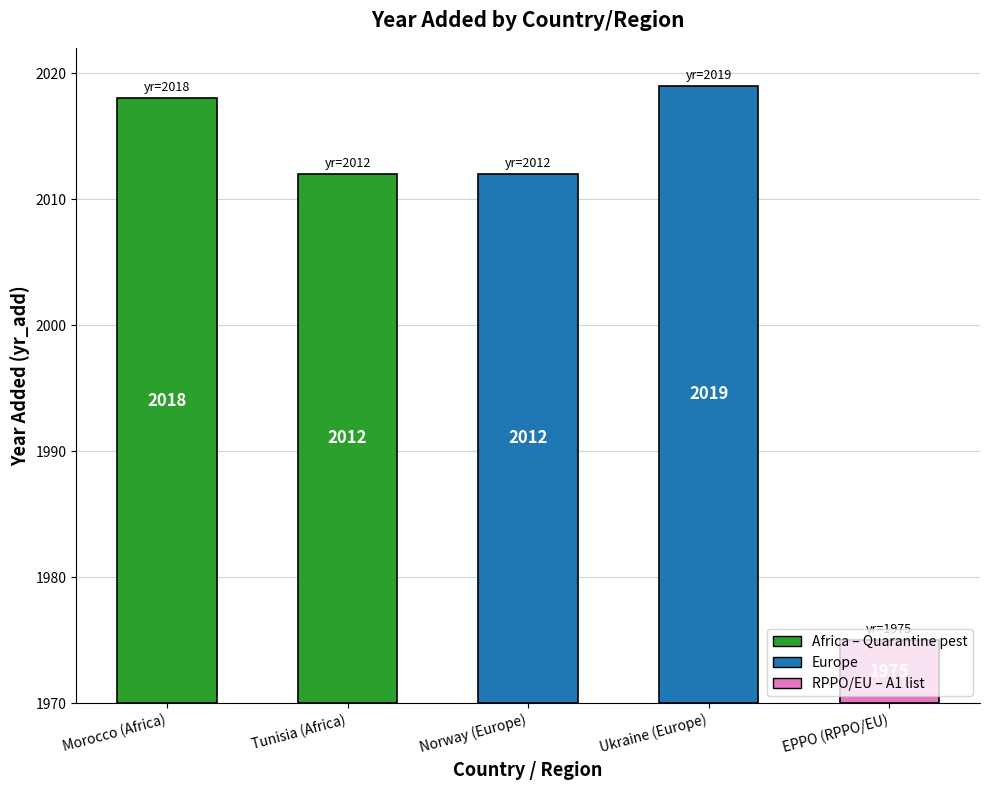

Approximately how many times larger is the value at Norway (Europe) compared to Ukraine (Europe)?

1.0